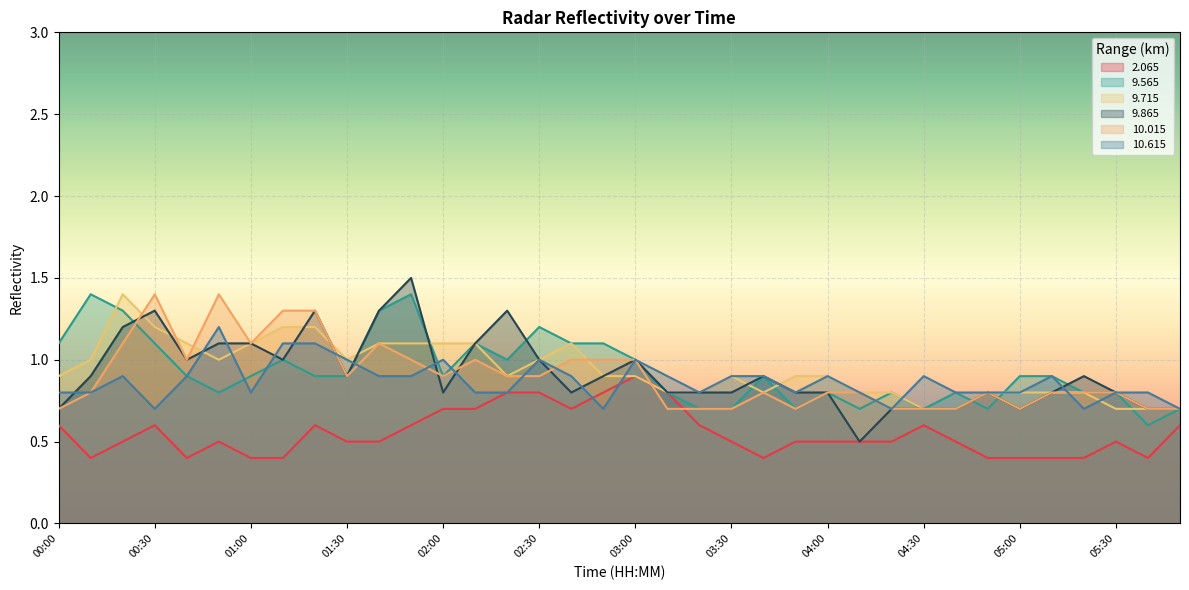

At which category is the sum across all series the highest?

01:50